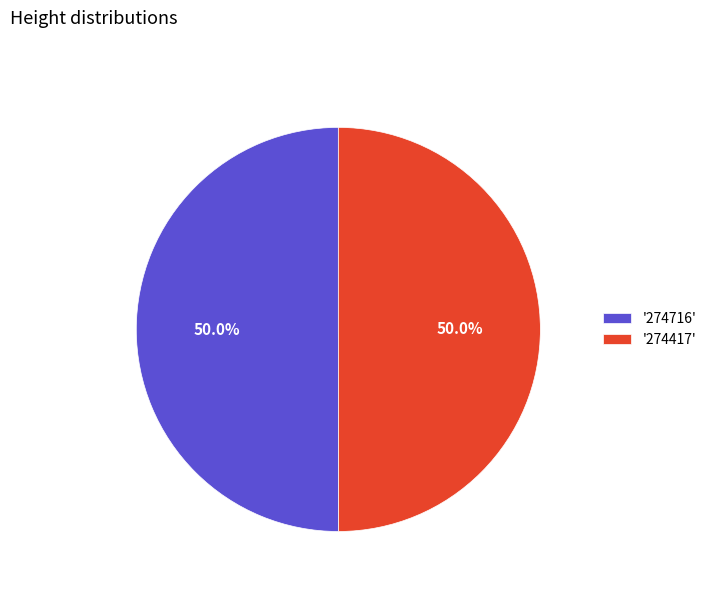

How many segments does this pie chart have?

2